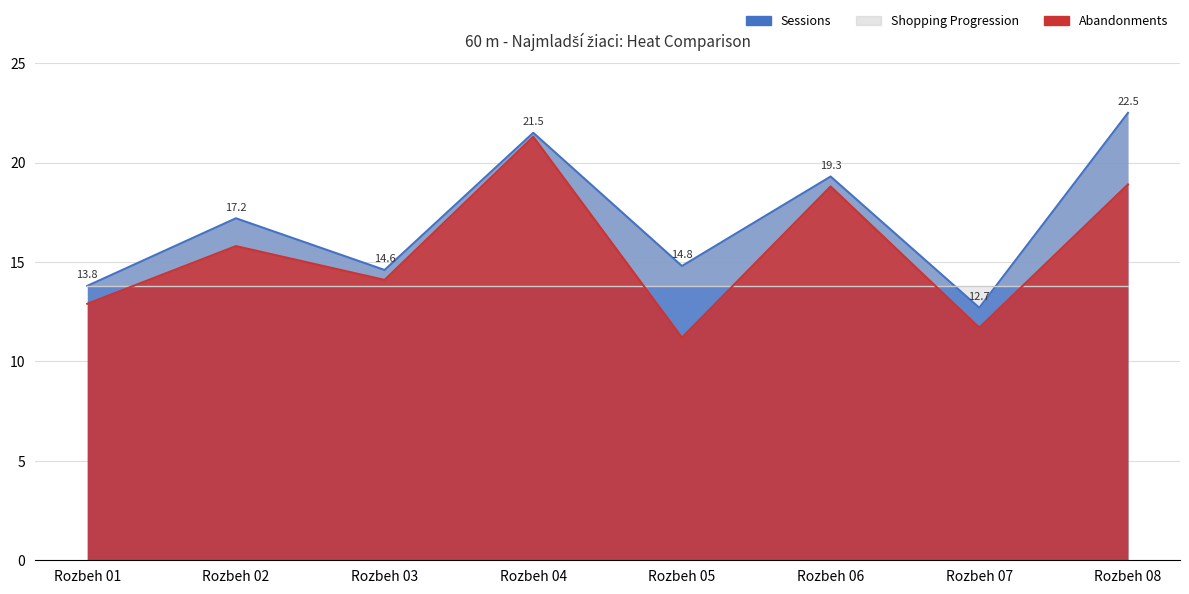

Where is the first local minimum for Poradie (sourhn.) avg?

Rozbeh 03